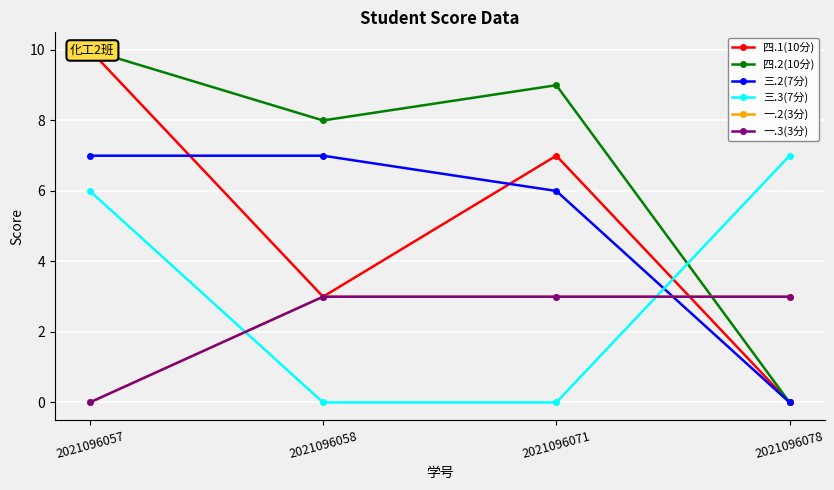

Count the number of data series in this chart.

6